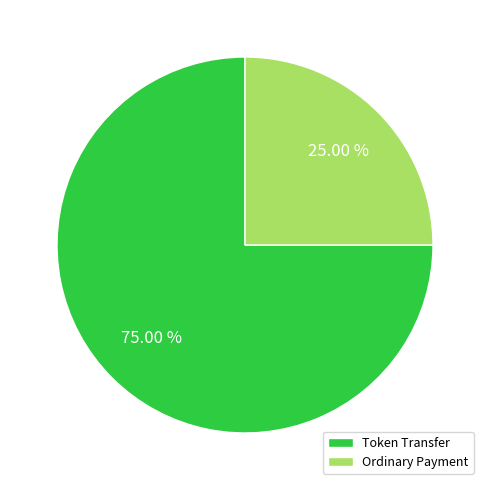

The Token Transfer slice represents 84% of the pie. True or false?

False